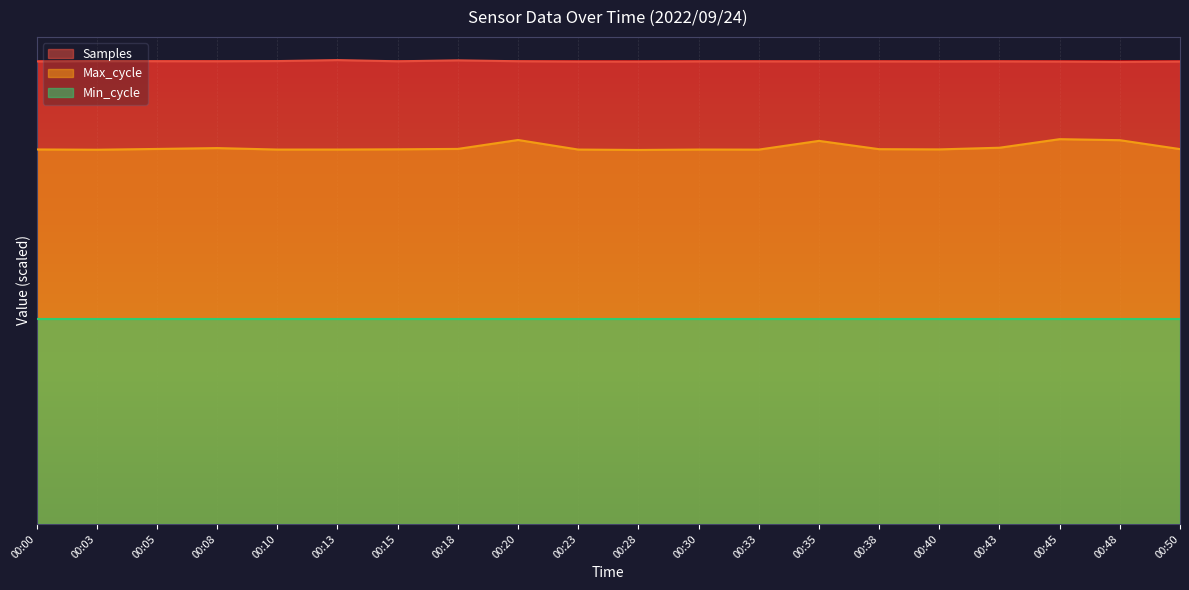

Which series has the widest spread of values?

Max_cycle